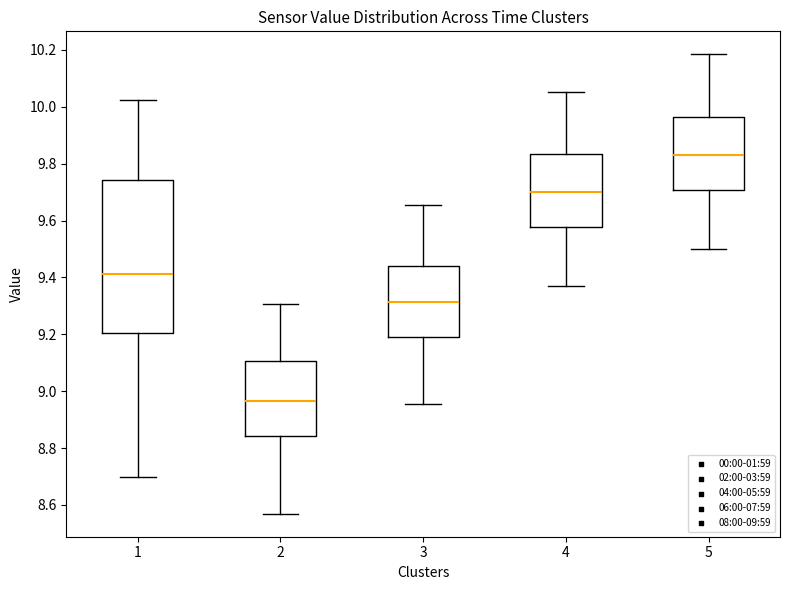

Which box is the tallest, from its lower edge to its upper edge?

1